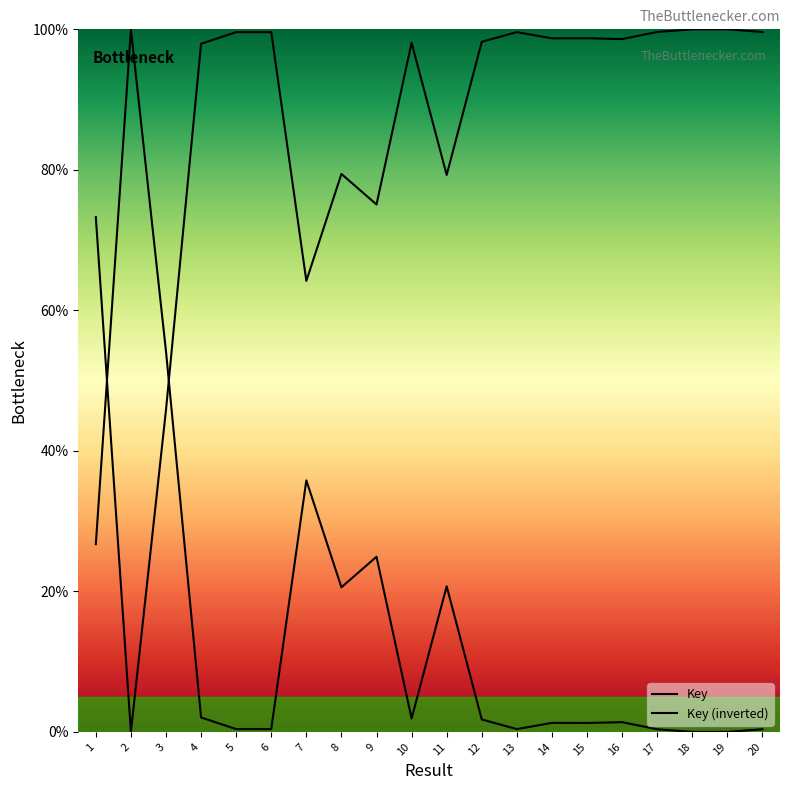

In Key, how many points are higher than both neighbors (excluding endpoints)?

6